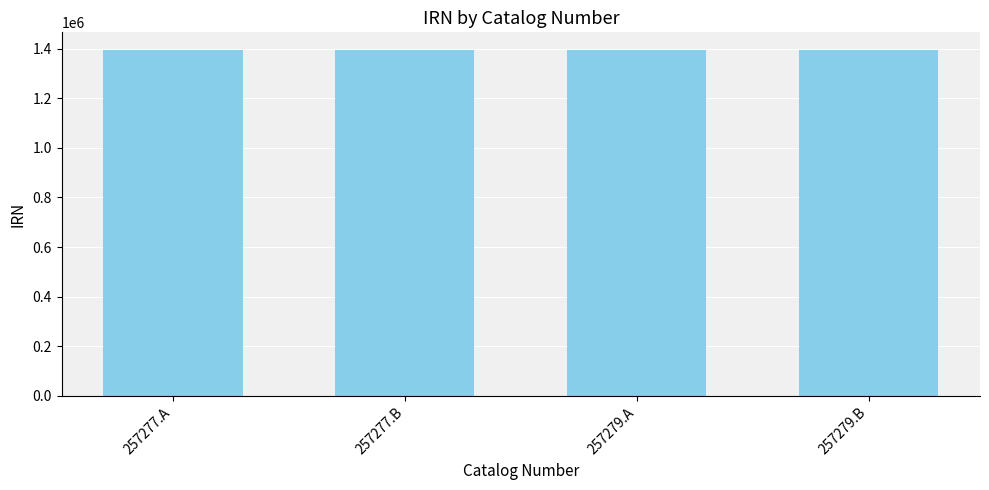

What position from the right is 257279.B?

1